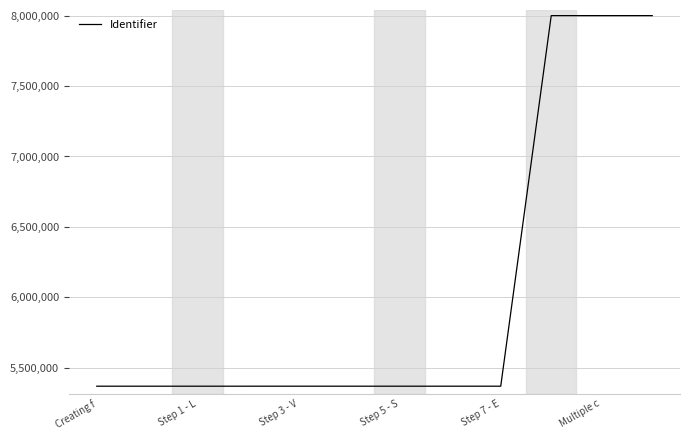

What is the minimum value shown in the chart?

5367705